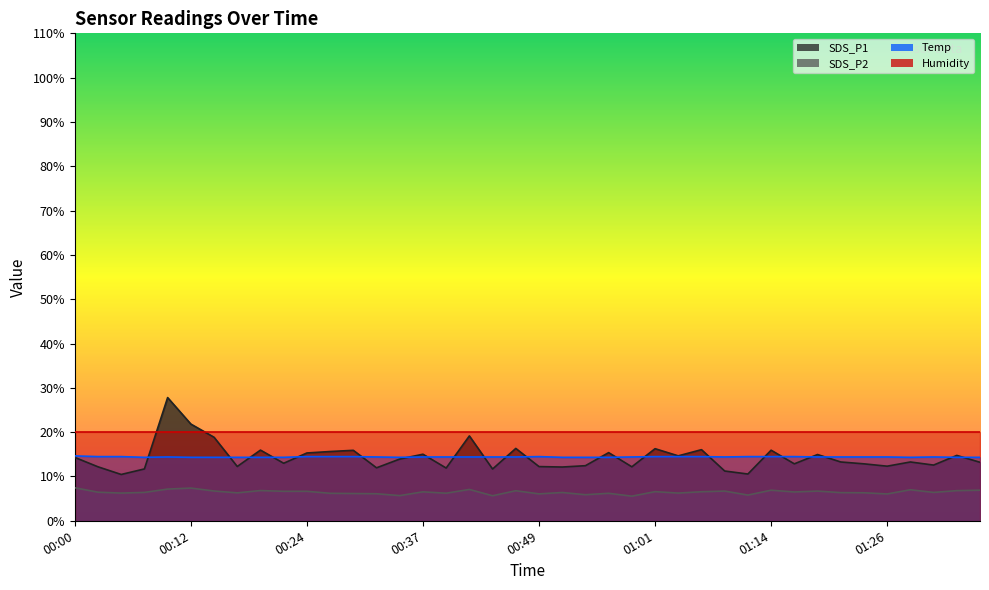

Which series changed the most between 01:14 and 01:34?

SDS_P1